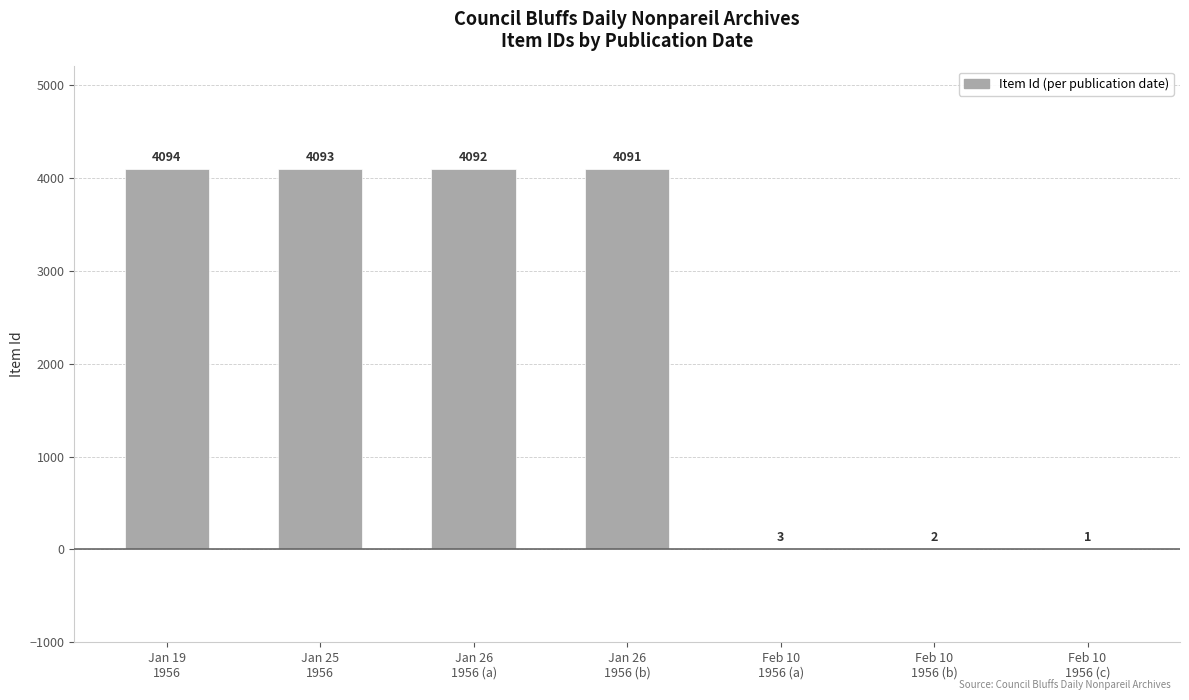

Reading right to left, extract all data points from this chart.

1	2	3	4091	4092	4093	4094